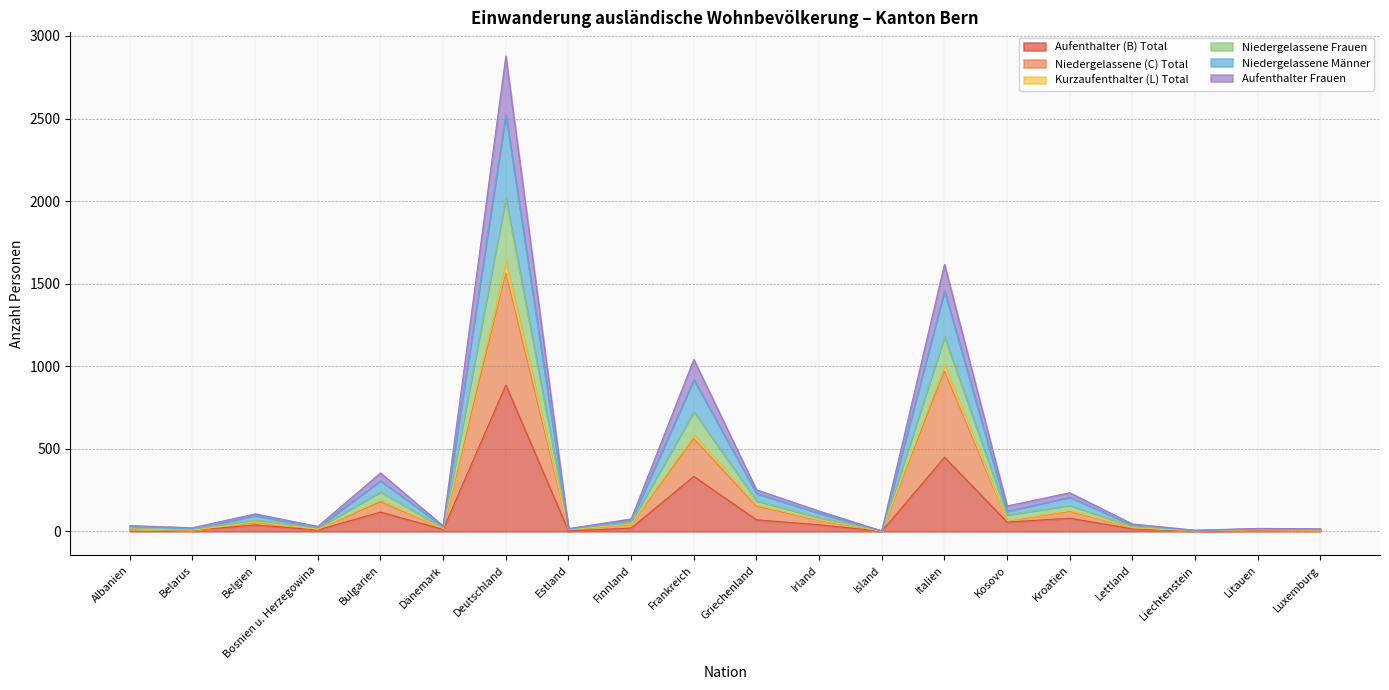

What is the spread (max minus min) of values at Belarus?

15